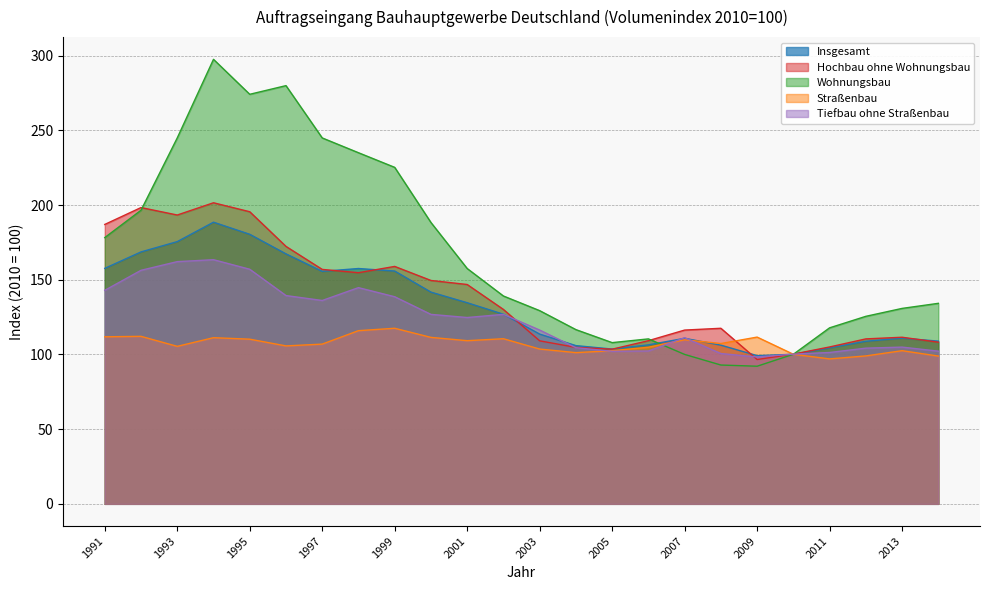

What is the average value of the Wohnungsbau series?

167.4